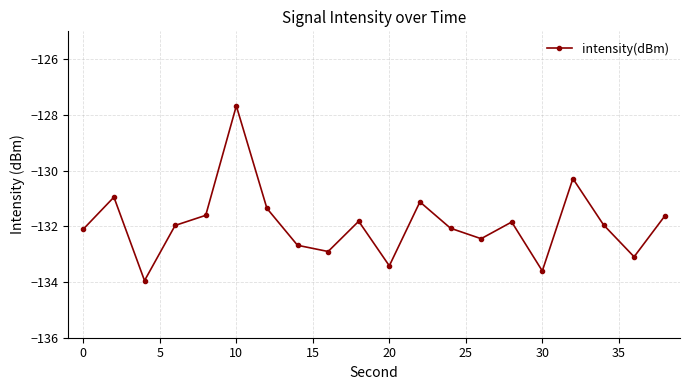

What is the difference between the second highest and second lowest values?

3.3